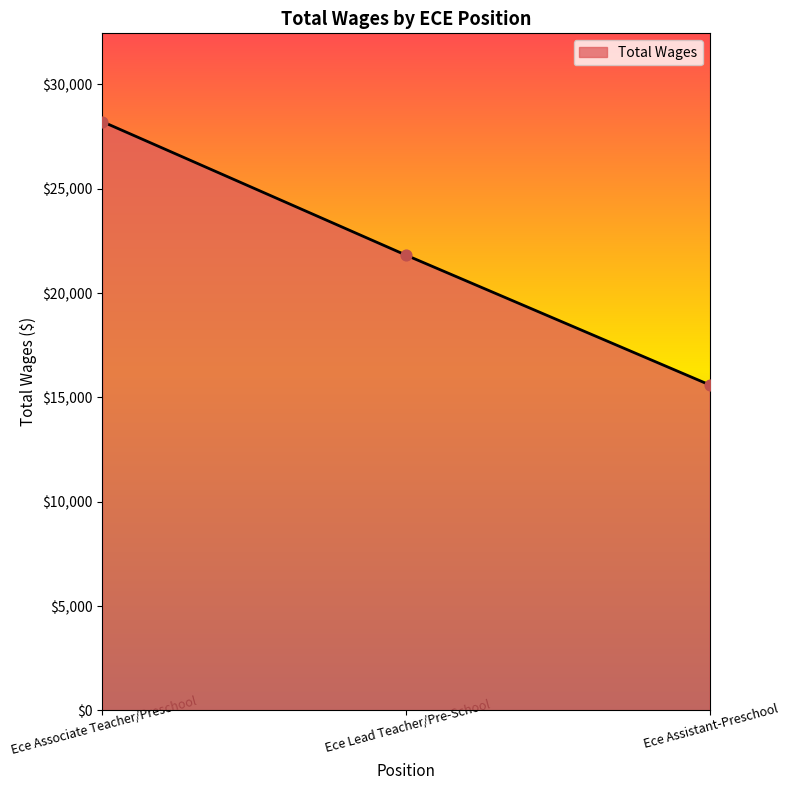

Which has a higher value, Ece Assistant-Preschool or Ece Associate Teacher/Preschool?

Ece Associate Teacher/Preschool